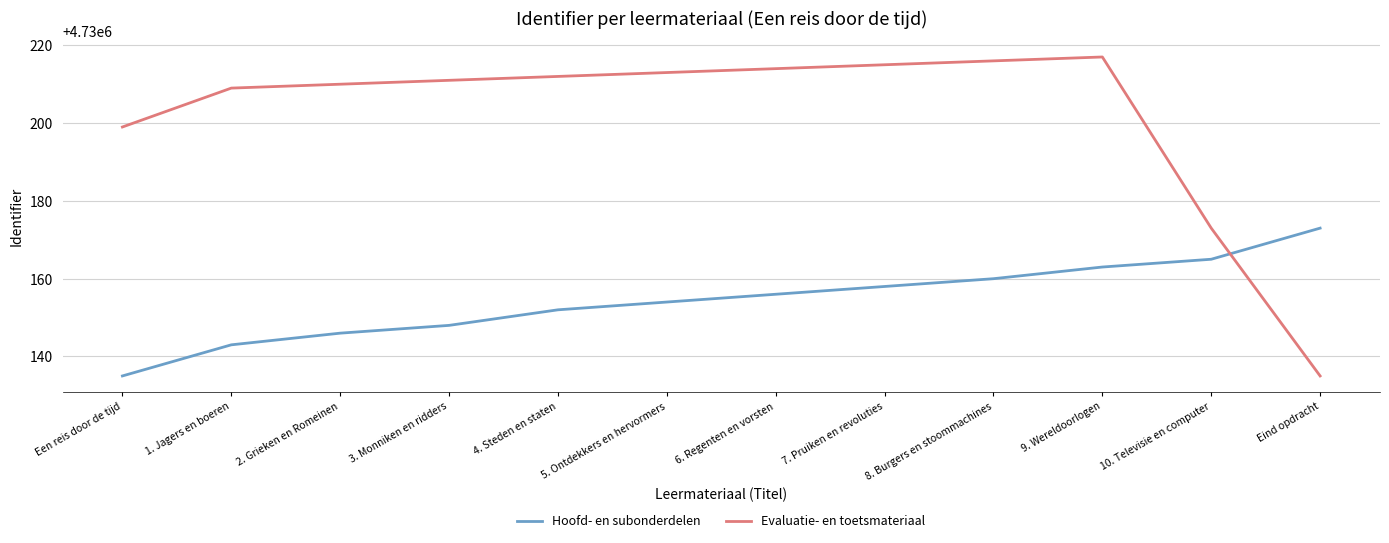

How many intersections are there between Evaluatie- en toetsmateriaal and Hoofd- en subonderdelen?

1